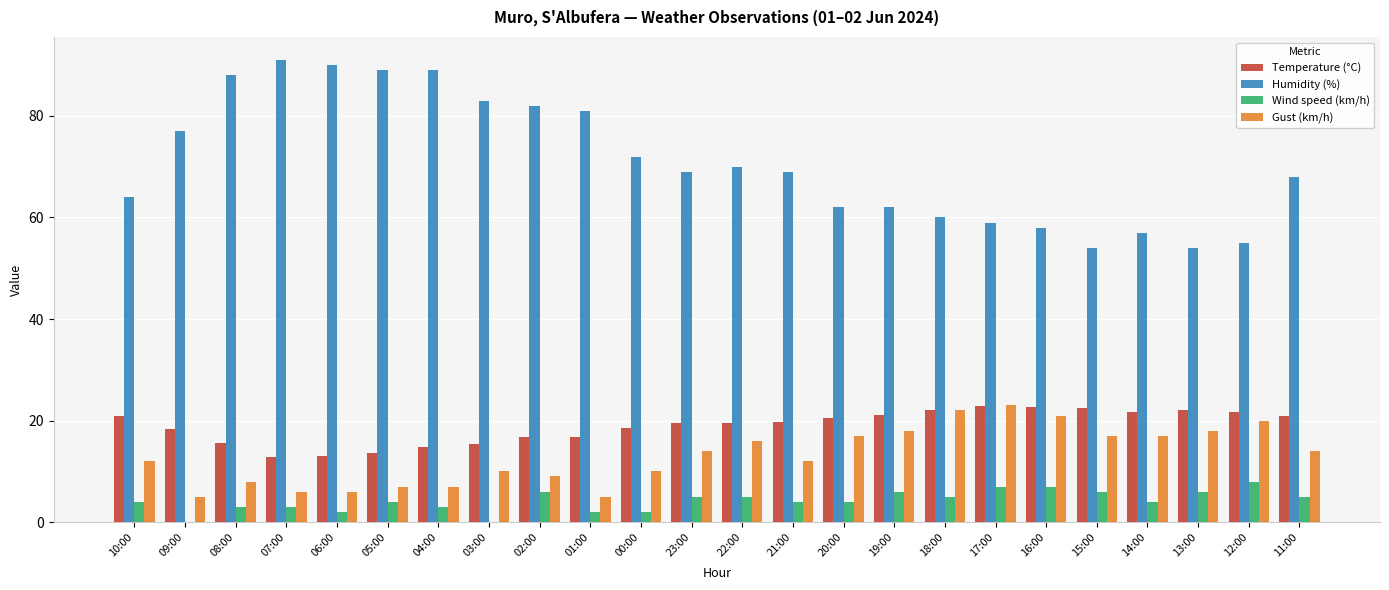

The Temperature (°C) series shows 31.6 at 20:00. True or false?

False